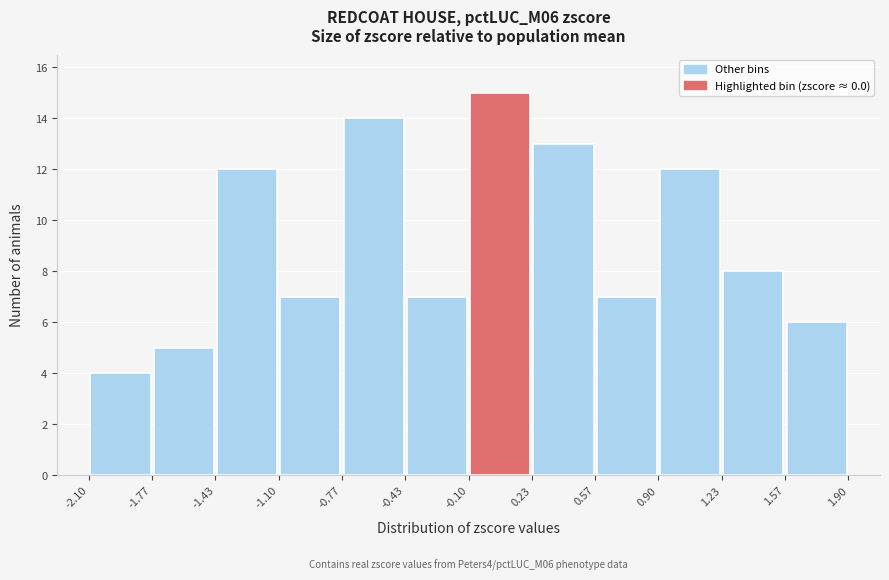

Over which range of the x-axis is the bar tallest?

-0.10 to 0.23